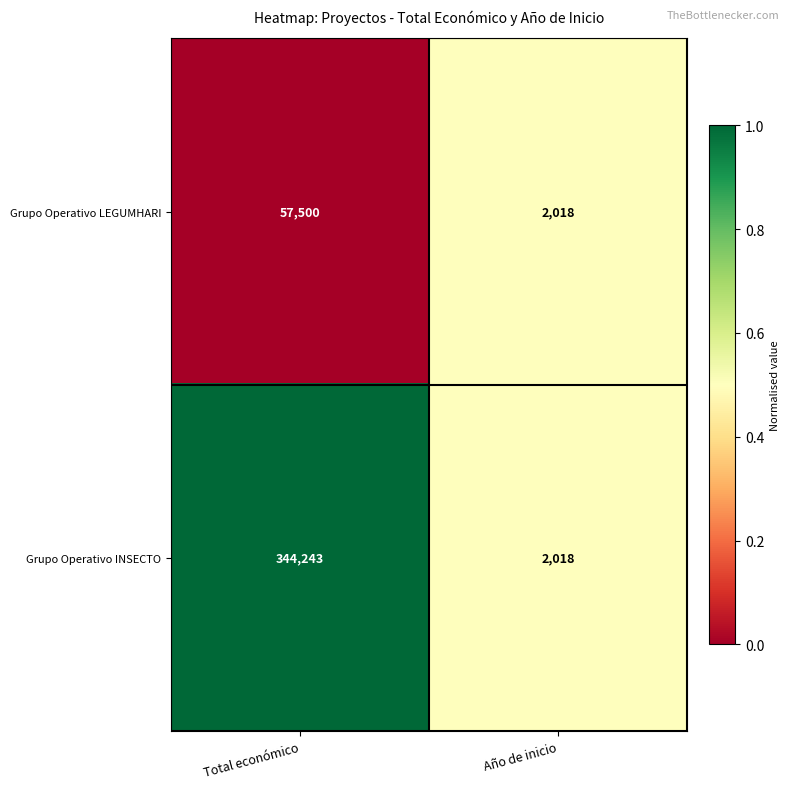

What is the difference between the Grupo Operativo INSECTO values at Total económico and Año de inicio?

342225